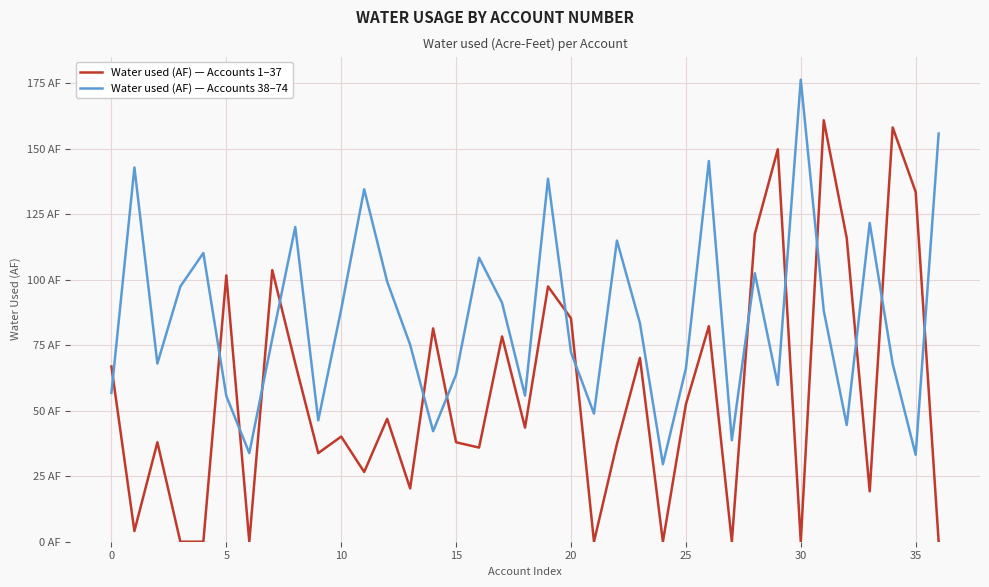

What are all the series names shown in the legend?

Water used (AF) — Accounts 1–37, Water used (AF) — Accounts 38–74